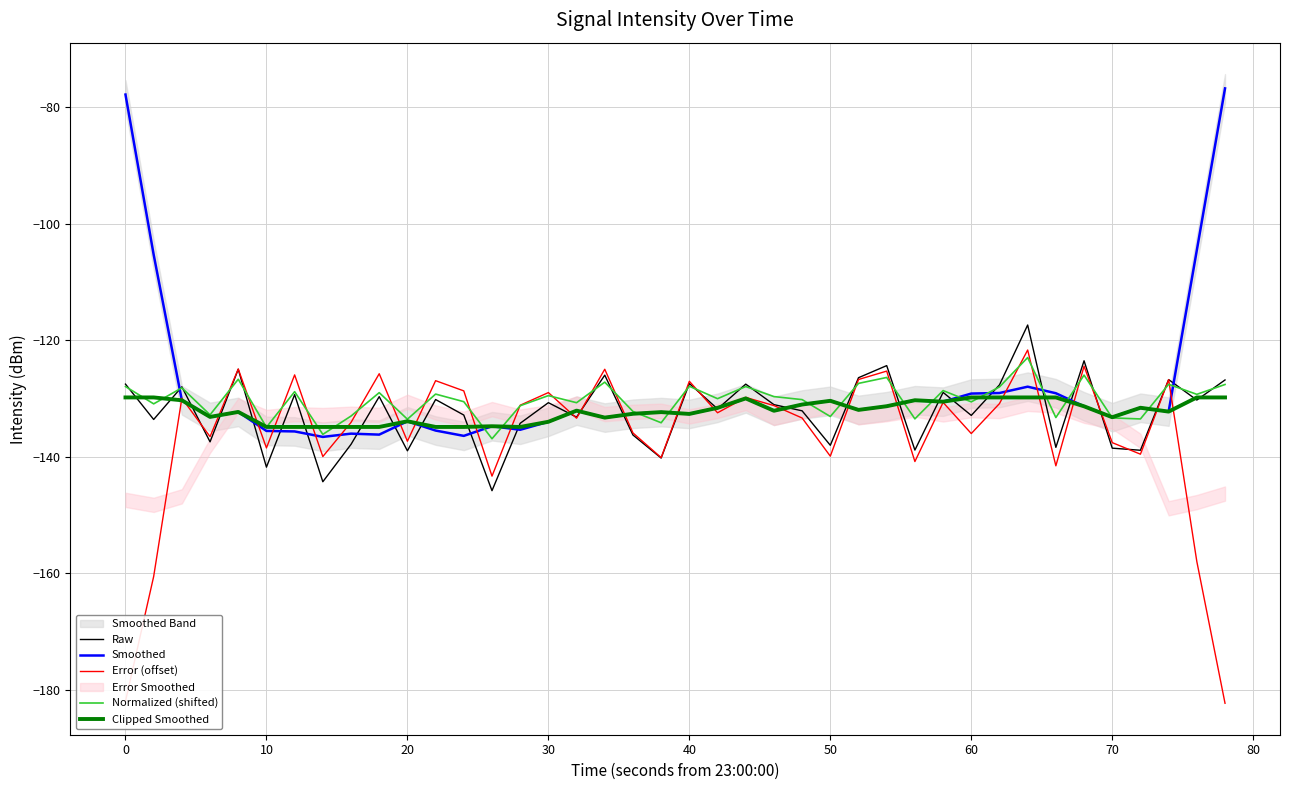

At which label does Normalized (shifted) first exceed -129?

0